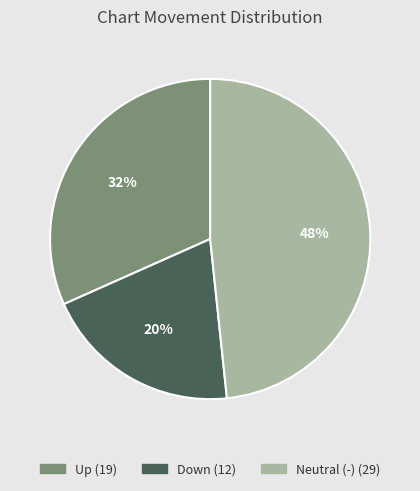

To the nearest percent, what is the average slice percentage?

33%